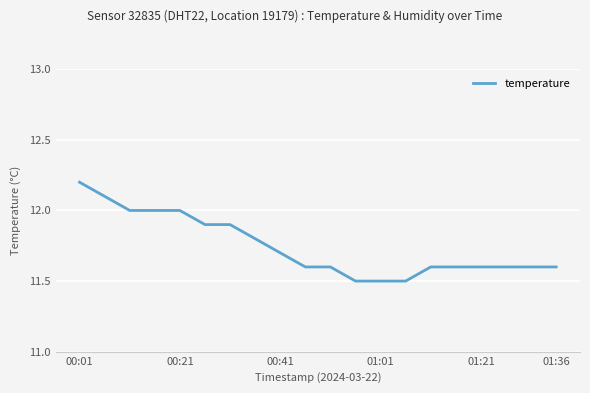

Reading left to right, what are all the values shown in this chart?

12.2	12.1	12.0	12.0	12.0	11.9	11.9	11.8	11.7	11.6	11.6	11.5	11.5	11.5	11.6	11.6	11.6	11.6	11.6	11.6